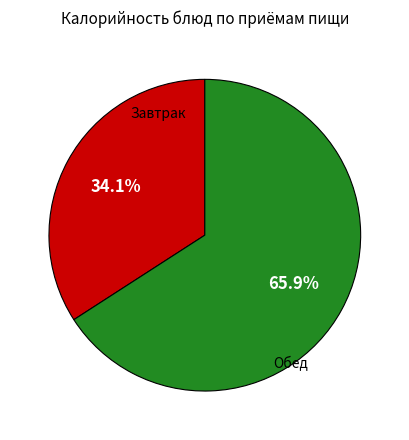

Does any single category account for the majority?

Yes